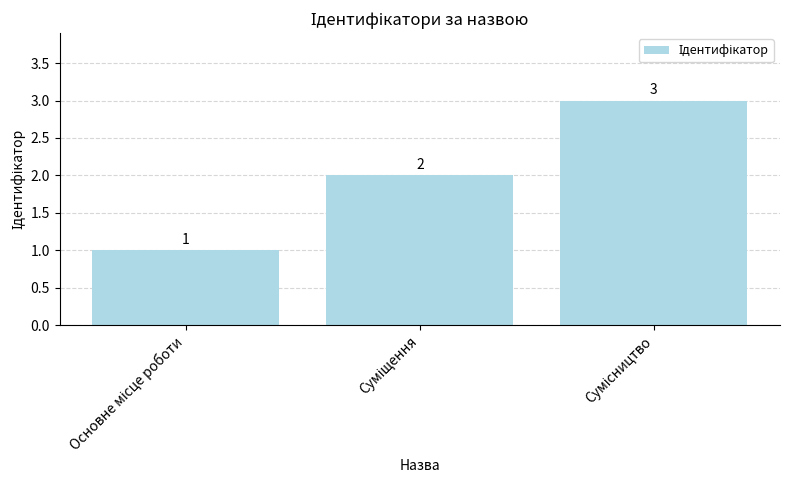

Count the values in the range 1 to 3.

3